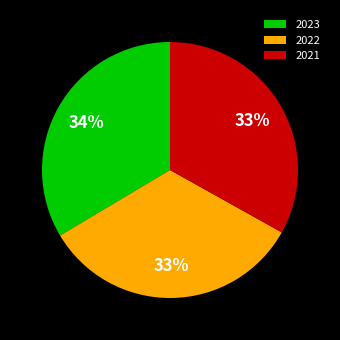

To the nearest percent, what is the combined percentage of 2021 and 2022?

66%